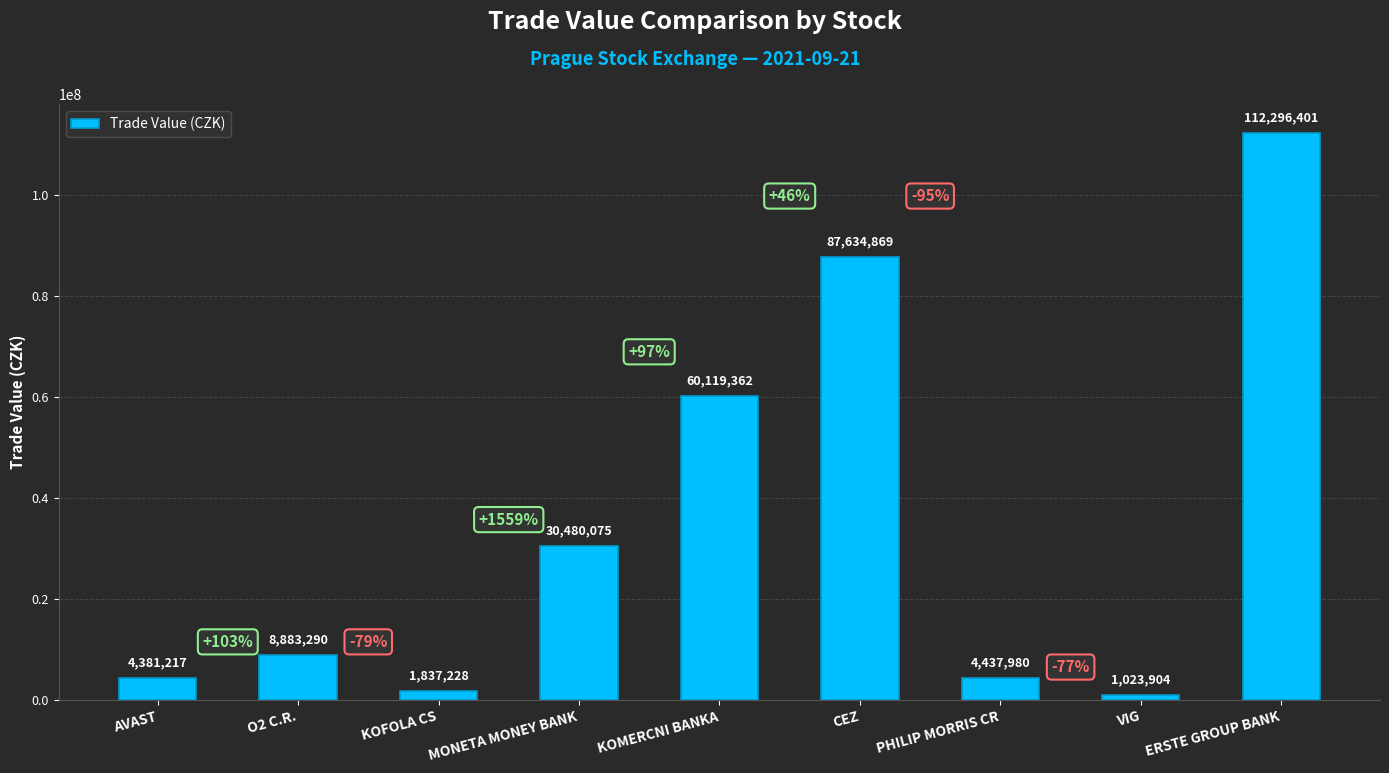

The chart shows a value of 87634869.0 at CEZ. True or false?

True